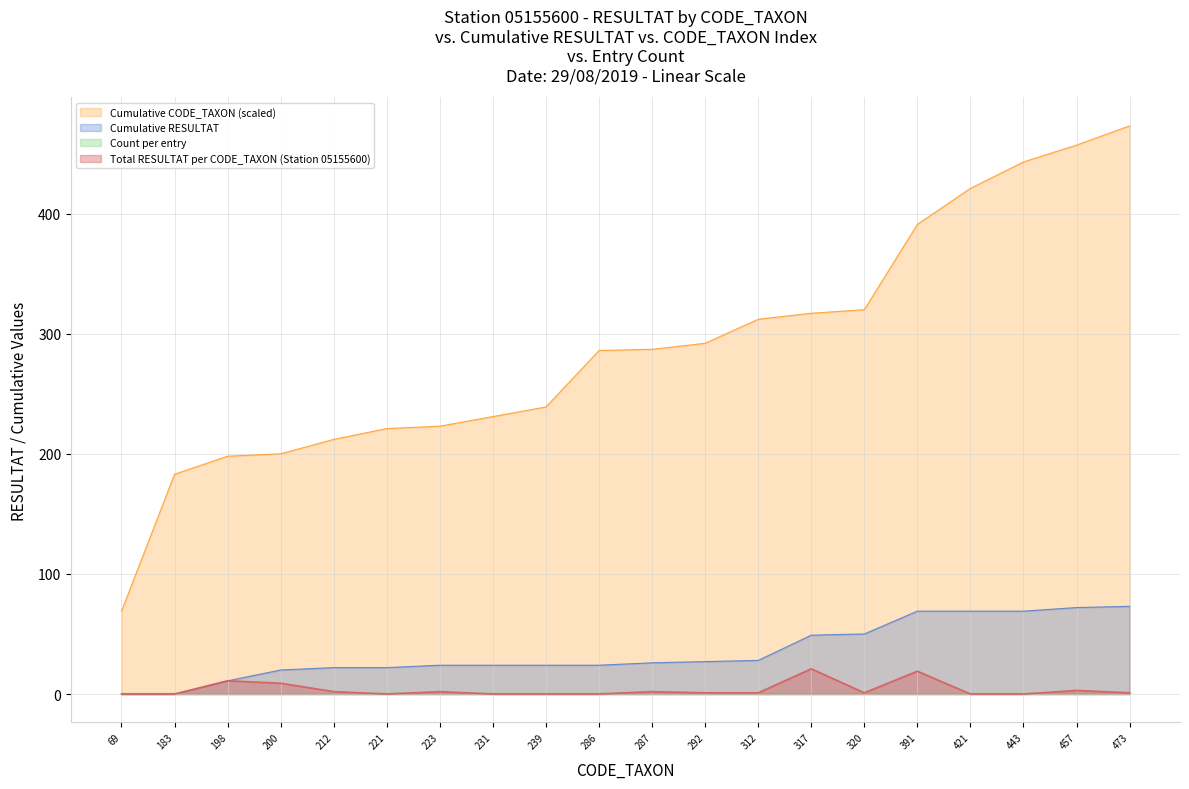

Which series has the widest spread of values?

Cumulative CODE_TAXON (scaled)